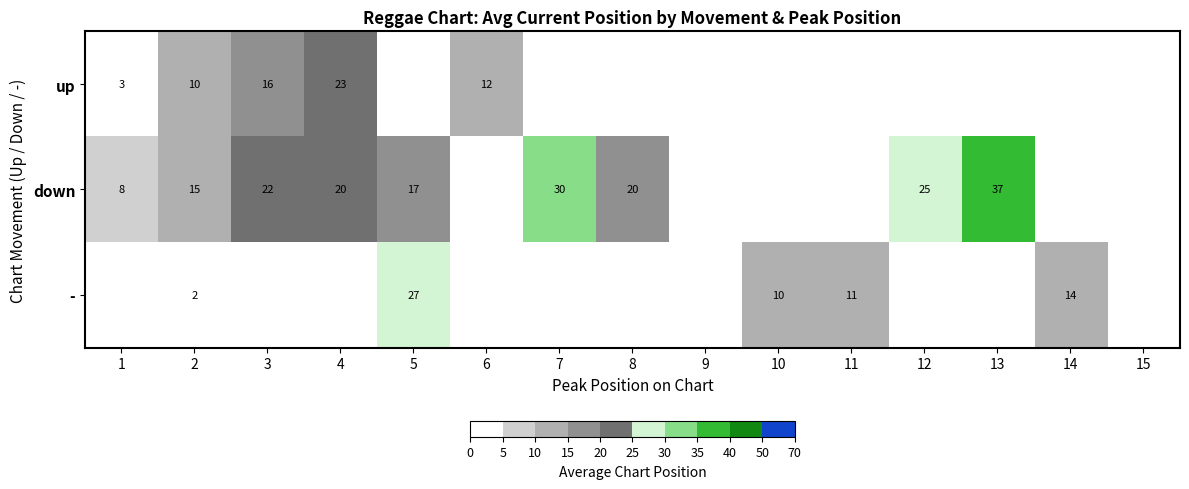

True or false: down has a value of 10 at 5.

False